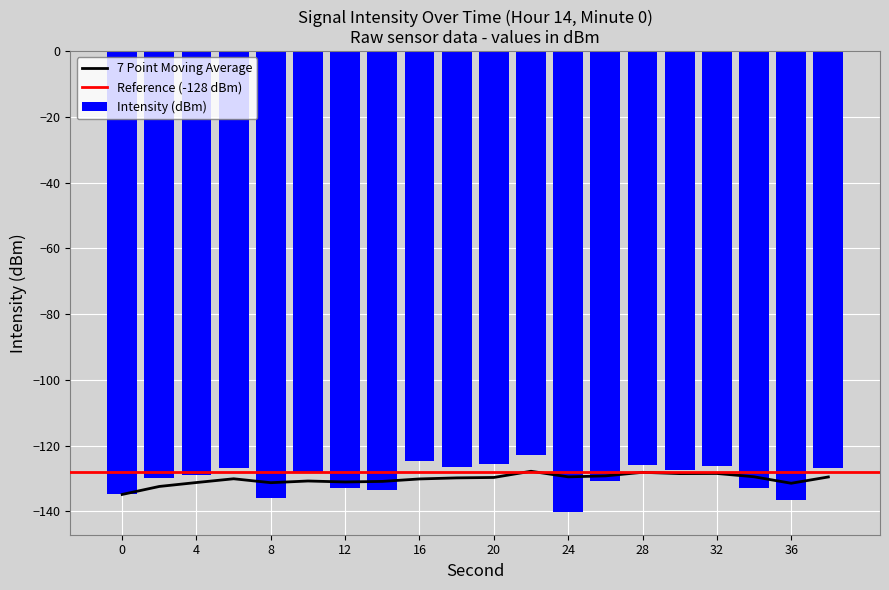

Reading right to left, transcribe all the data shown in this chart.

-126.7	-136.6	-132.8	-126.3	-127.5	-126.0	-130.8	-140.1	-122.8	-125.7	-126.6	-124.7	-133.6	-132.8	-128.2	-136.0	-126.6	-128.8	-130.0	-134.8